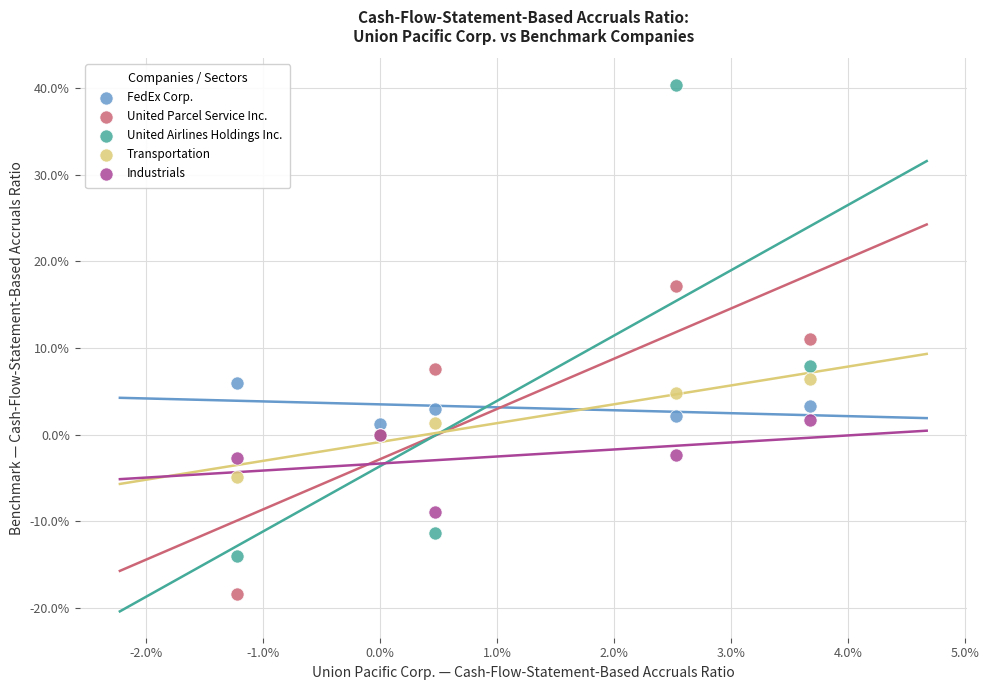

What are all the series names shown in the legend?

FedEx Corp., United Parcel Service Inc., United Airlines Holdings Inc., Transportation, Industrials